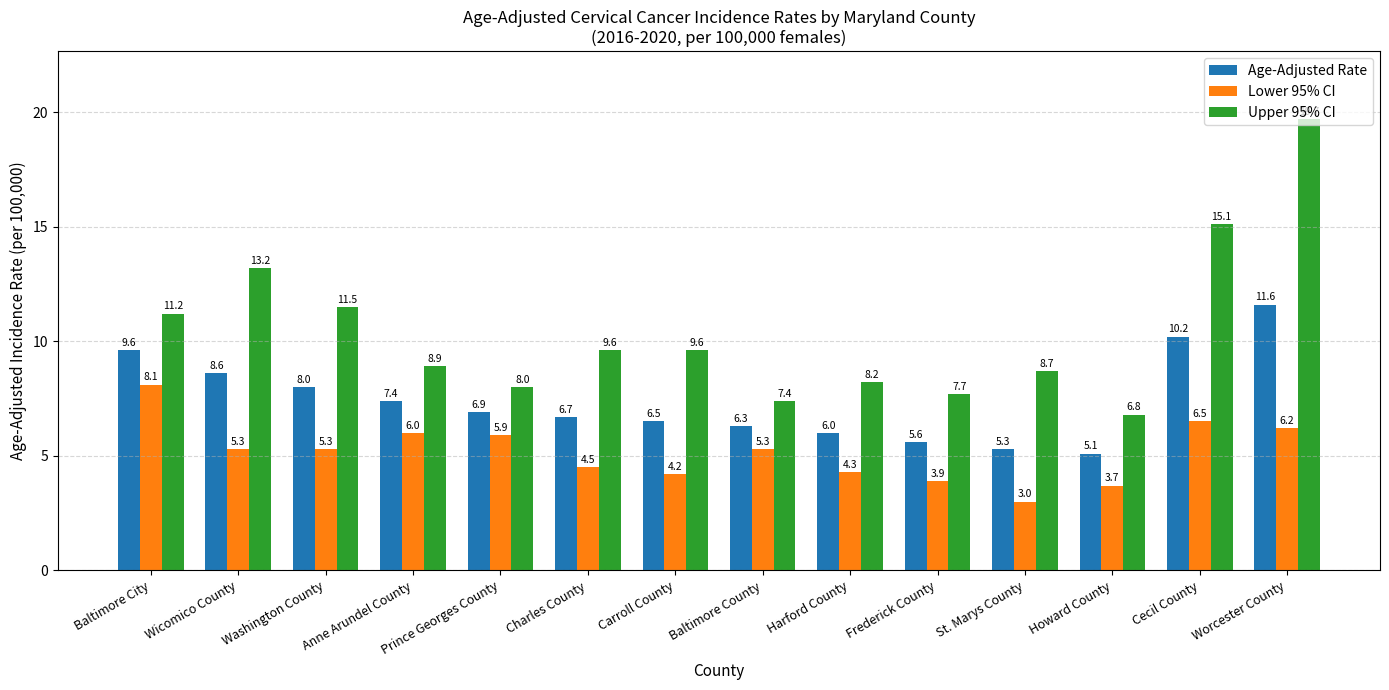

What are all the series names shown in the legend?

Age-Adjusted Rate, Lower 95% CI, Upper 95% CI